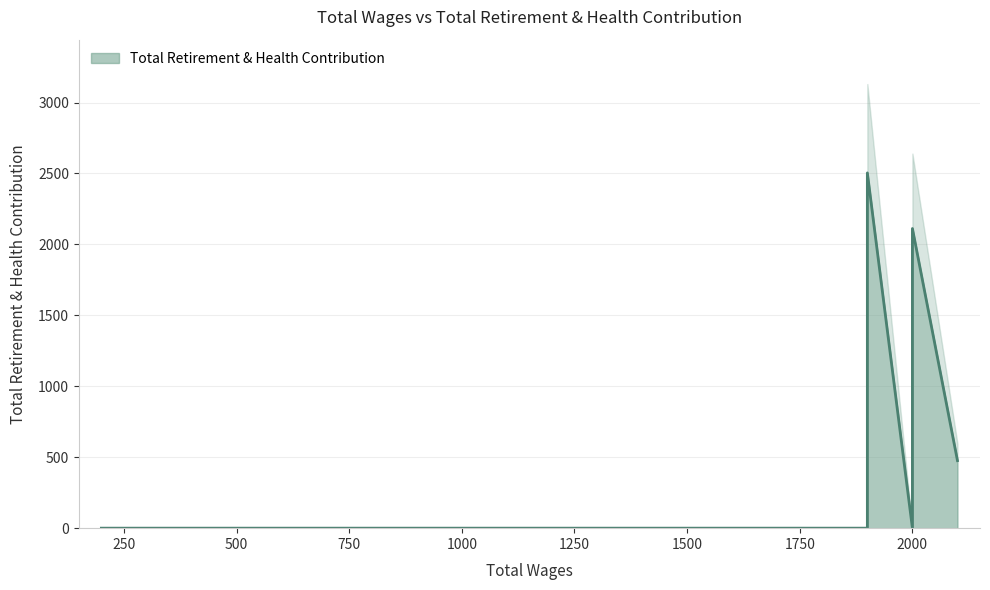

List the labels in order of value, largest first.

1900, 2000, 2100, 2000, 1900, 200